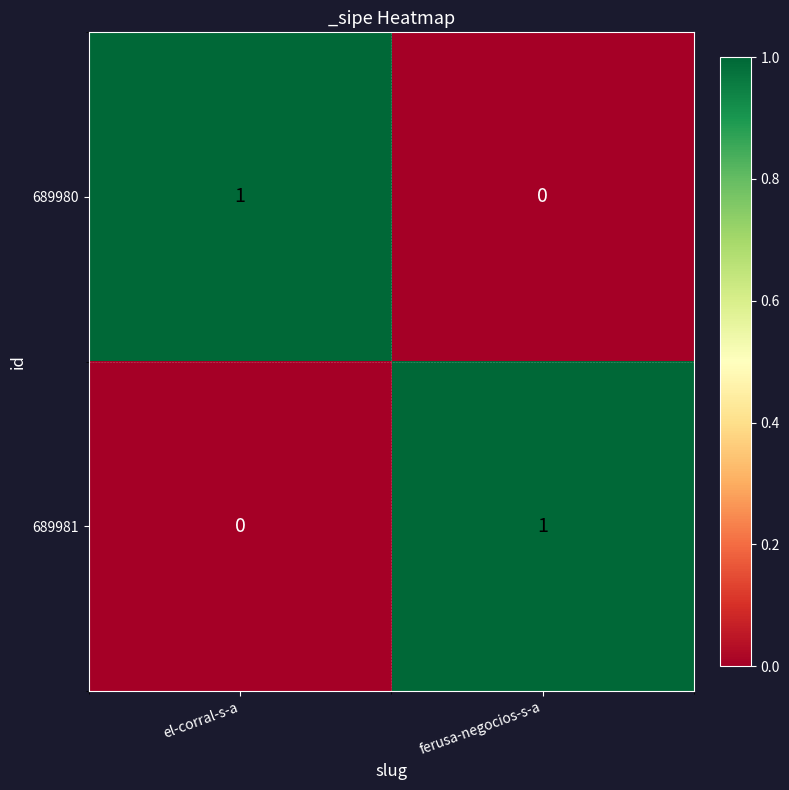

Reading left to right, extract all data points from this chart.

689980: 1	0
689981: 0	1